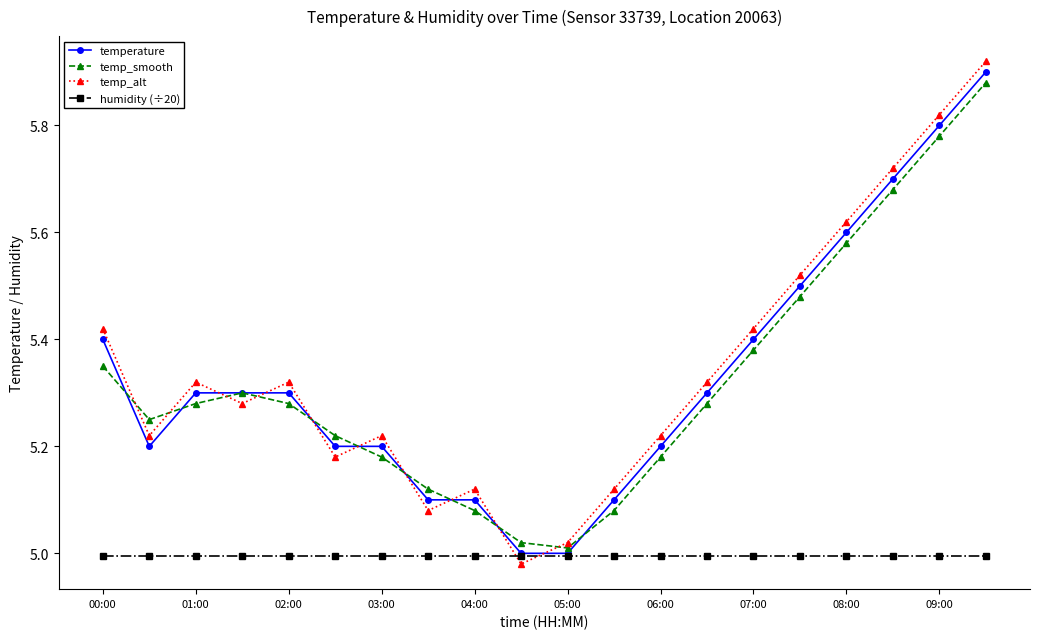

True or false: temp_smooth has more than 0 interior local peaks.

True